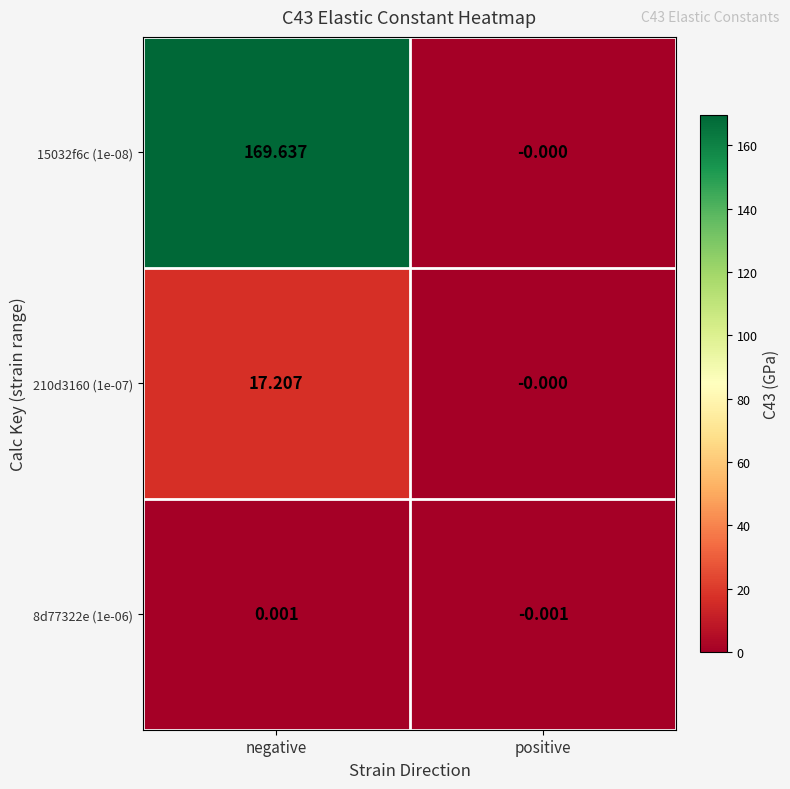

At which category does the chart reach its minimum across all series?

positive